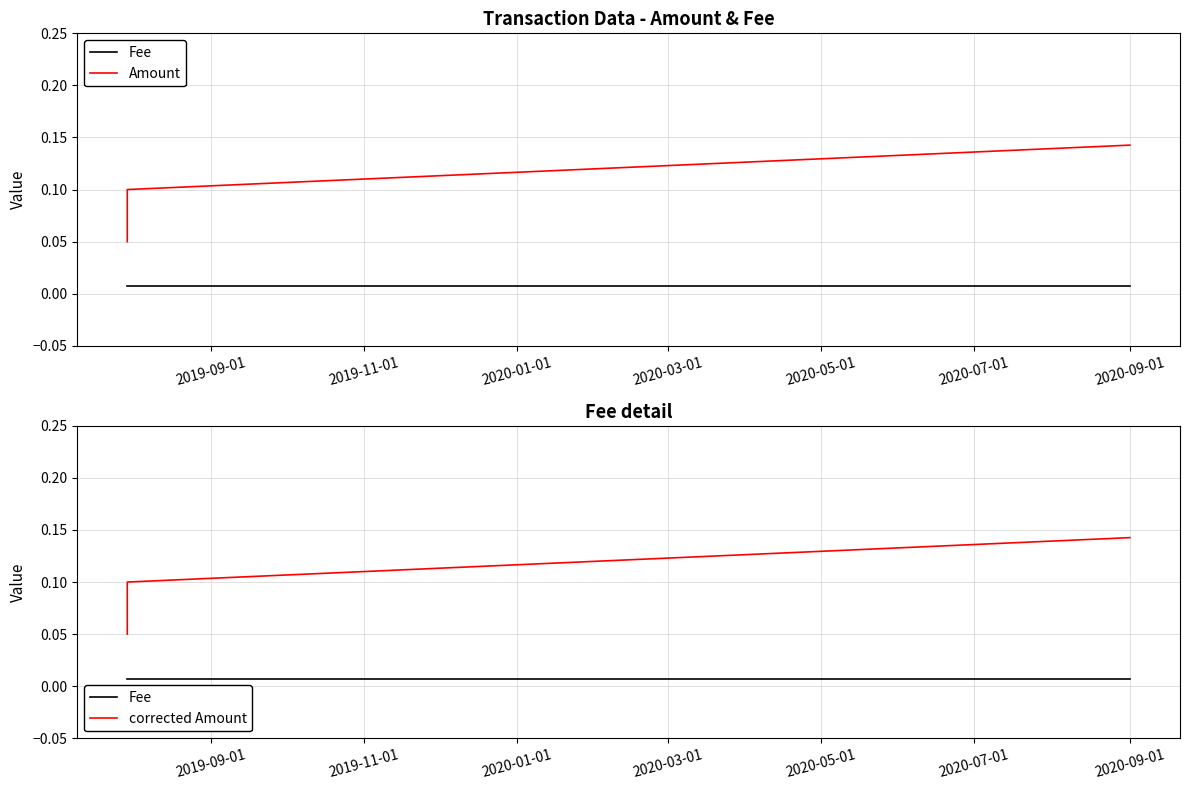

What is the spread (max minus min) of values at 2020-01-01?

0.1